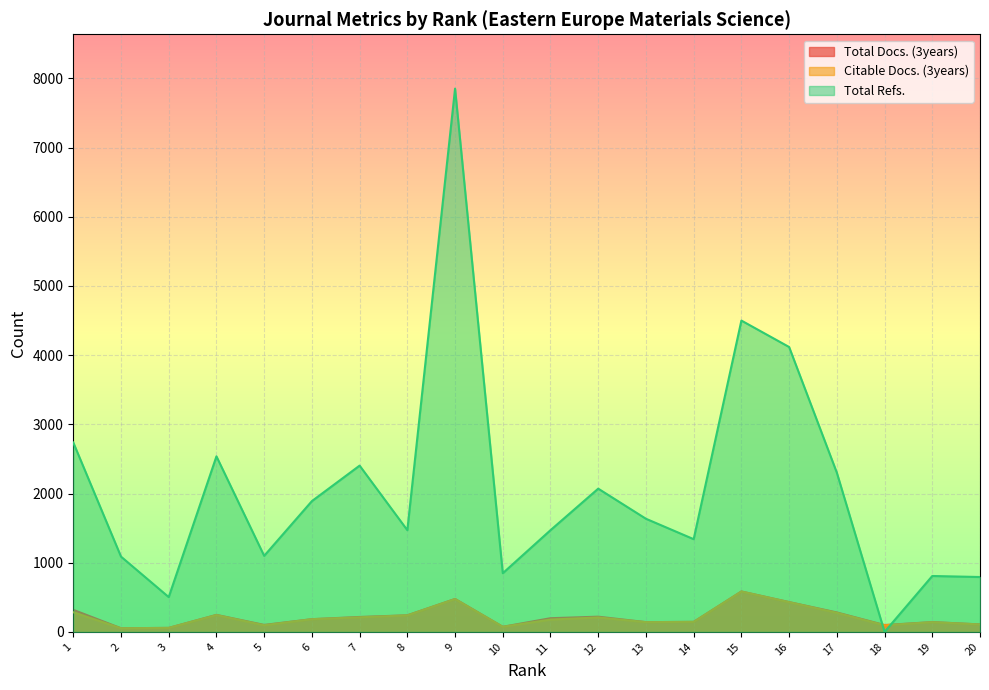

The Total Docs. (3years) series shows 85 at 2. True or false?

False